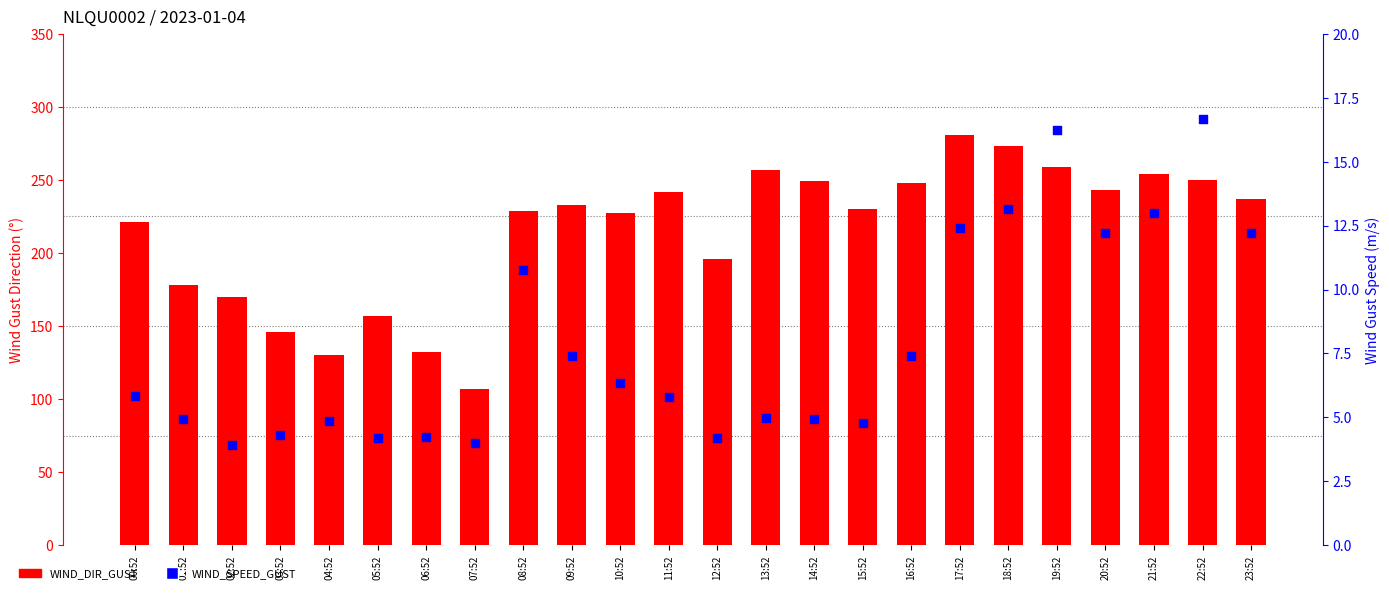

What are all the series names shown in the legend?

WIND_DIR_GUST, WIND_SPEED_GUST